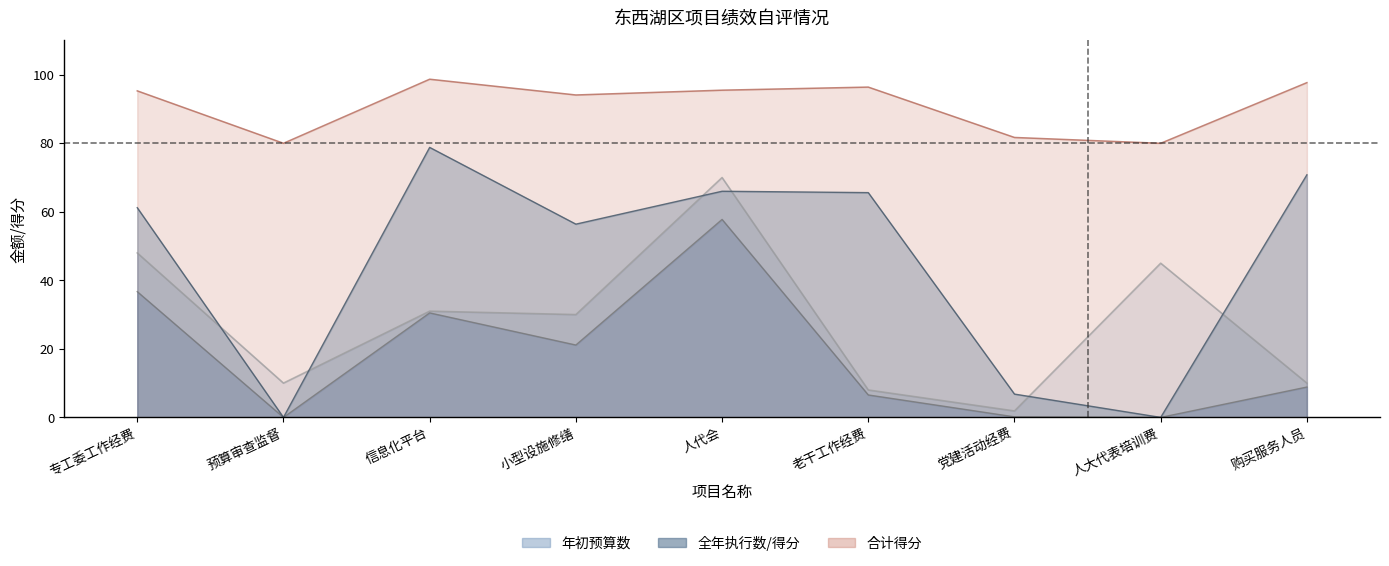

How many series are shown in this chart?

4